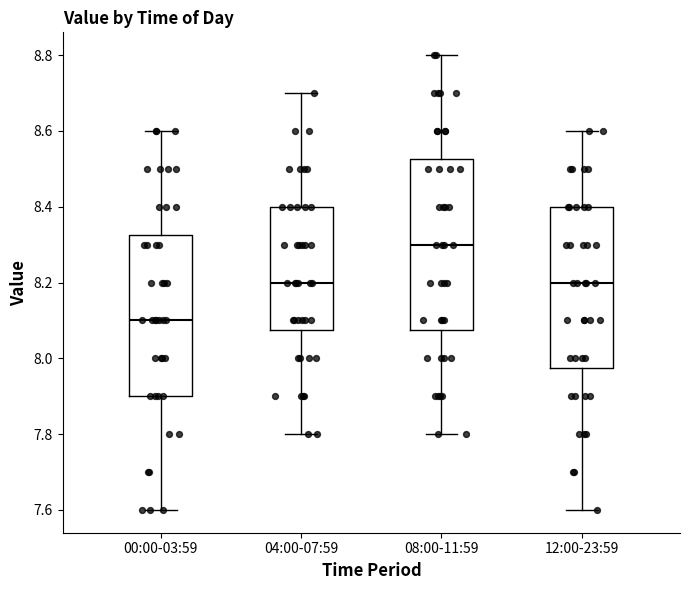

Where does the upper whisker of the box for 00:00-03:59 end on the y-axis? The values are not printed on the chart, so give them approximately, as read against the axis.

8.60